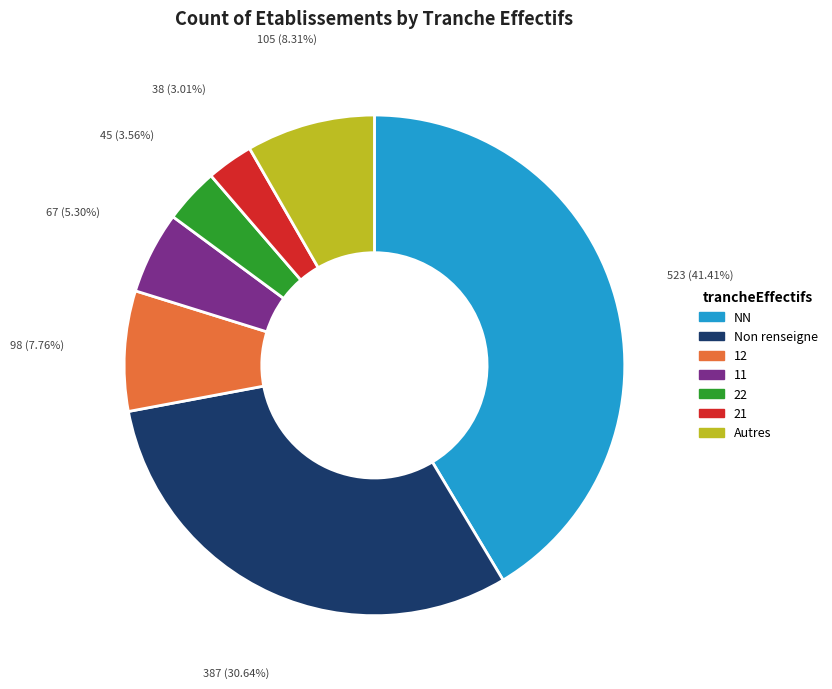

Count the number of slices in the pie.

7